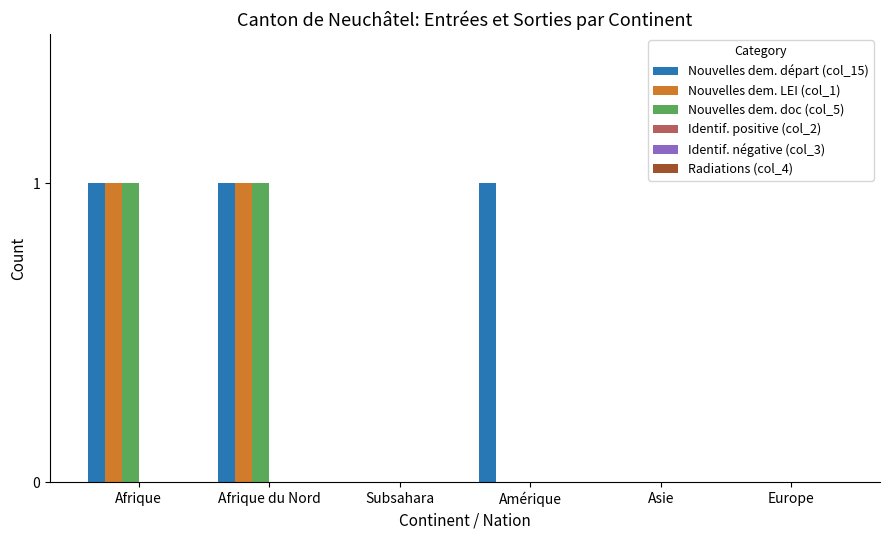

The value of Nouvelles dem. doc (col_5) at Afrique du Nord is 1. True or false?

True